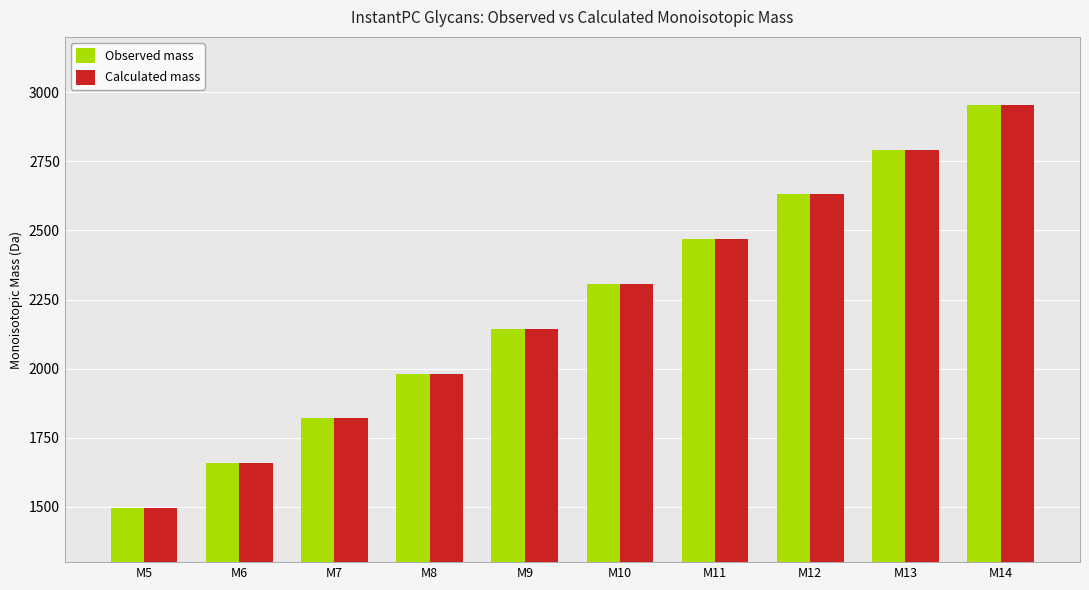

Read the Calculated mass value at M12.

2630.0